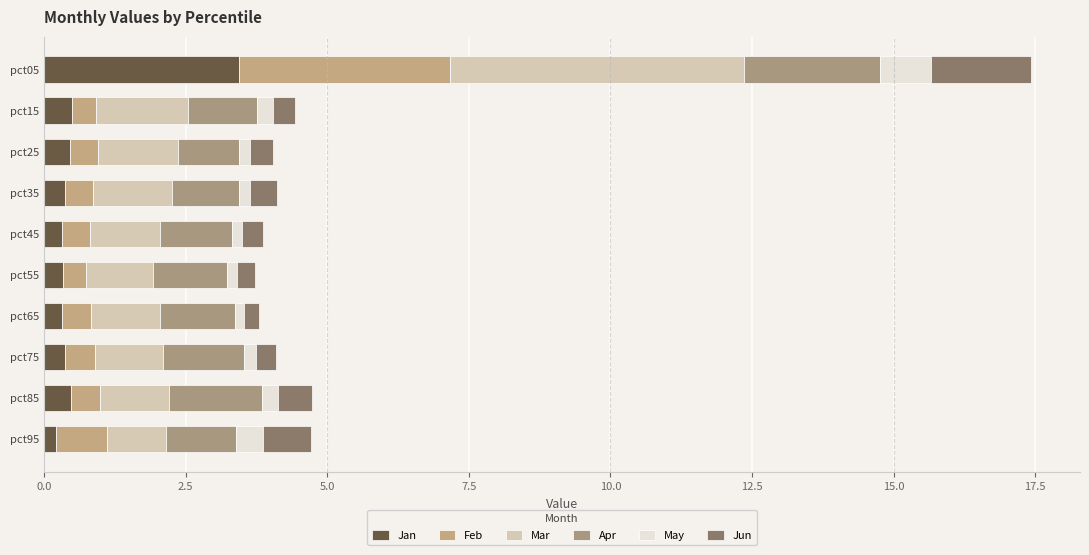

How many series are shown in this chart?

6